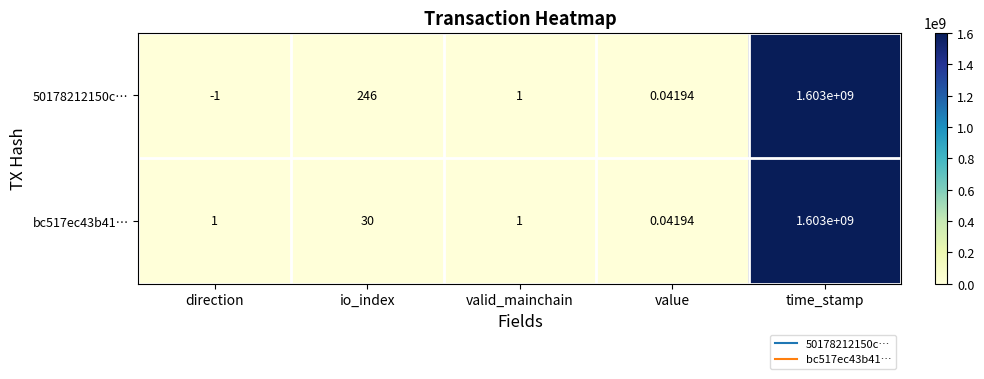

At which label is bc517ec43b41… closest to 801500000?

io_index